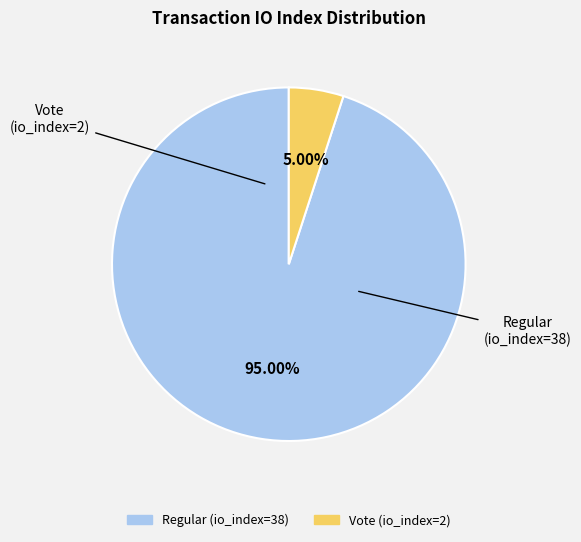

What is the majority slice?

Regular (io_index=38)